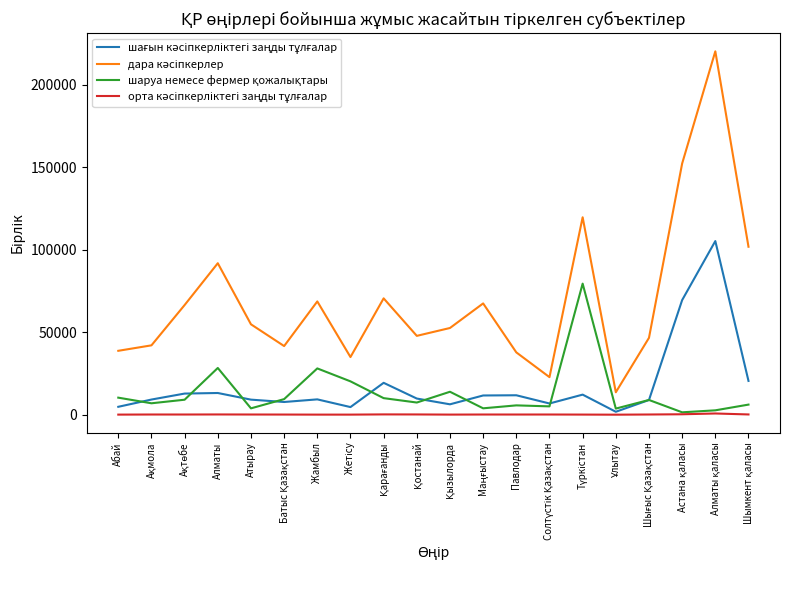

What is the greatest value displayed?

220379